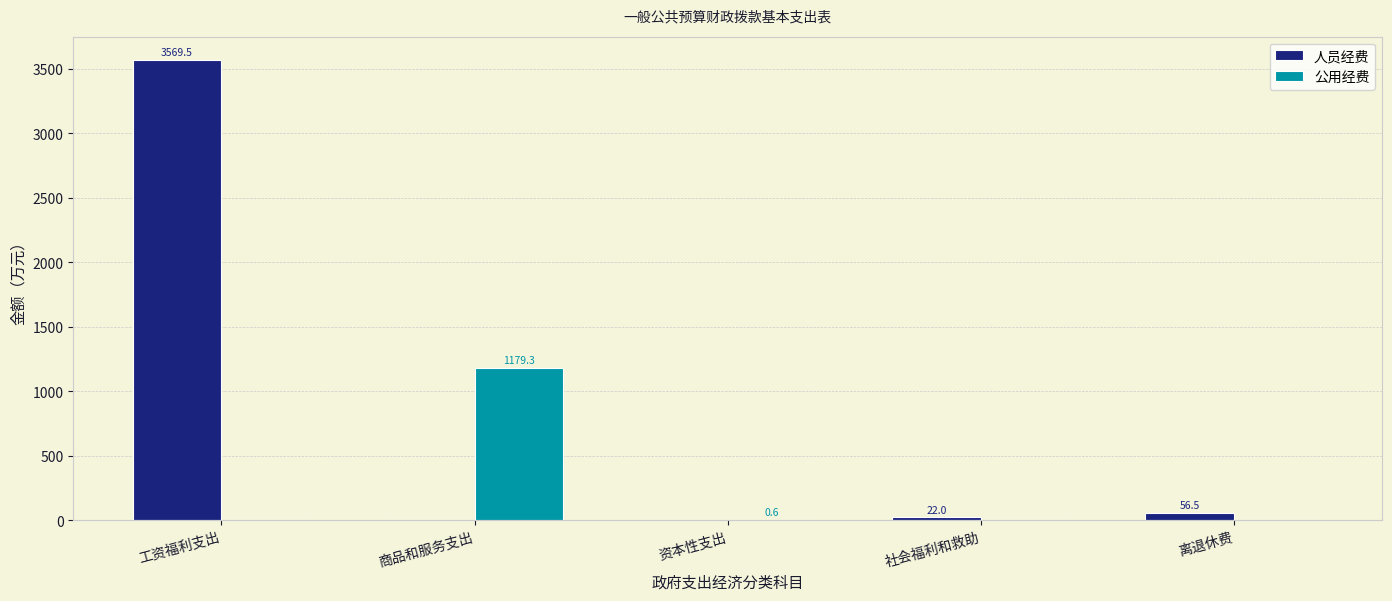

Which label corresponds to the largest value in the chart?

工资福利支出